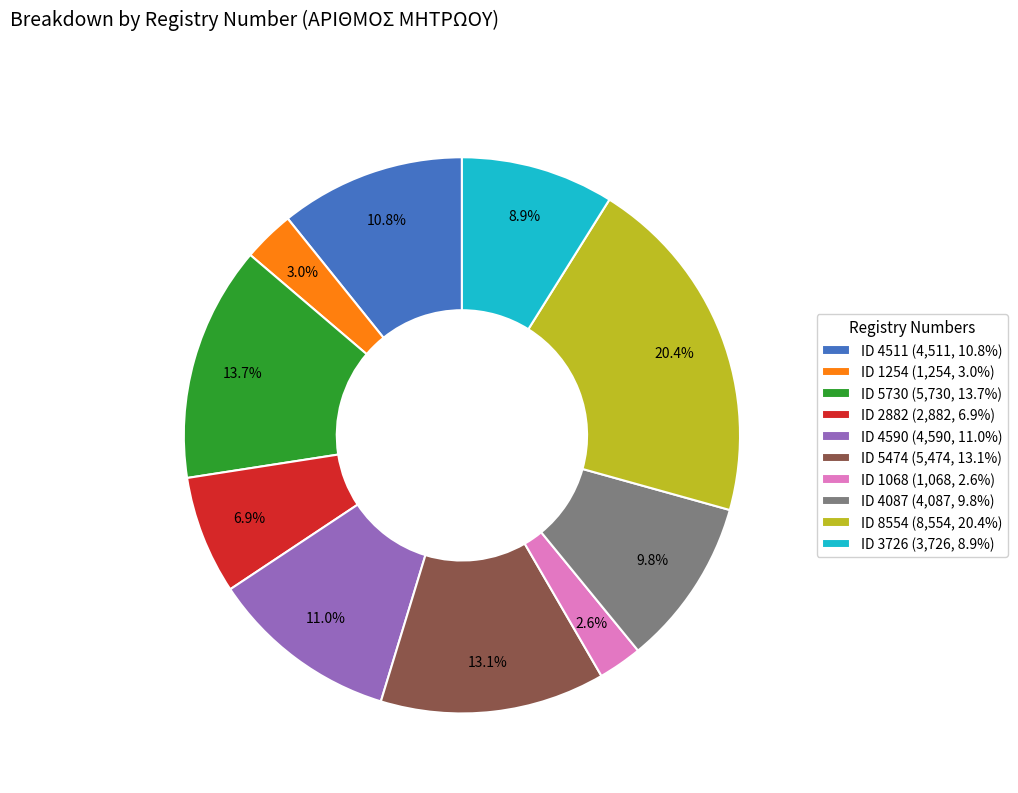

Does ID 4590 (4,590, 11.0%) represent more than half of the total?

No